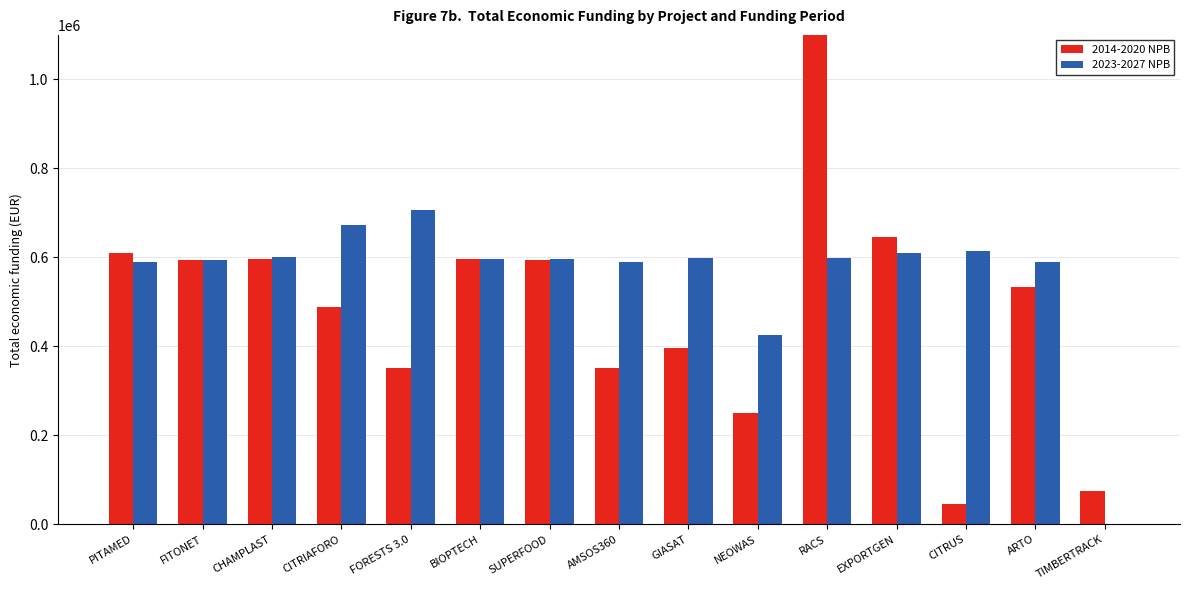

What is the value of the 2023-2027 NPB bar at the 9th from the left?

598609